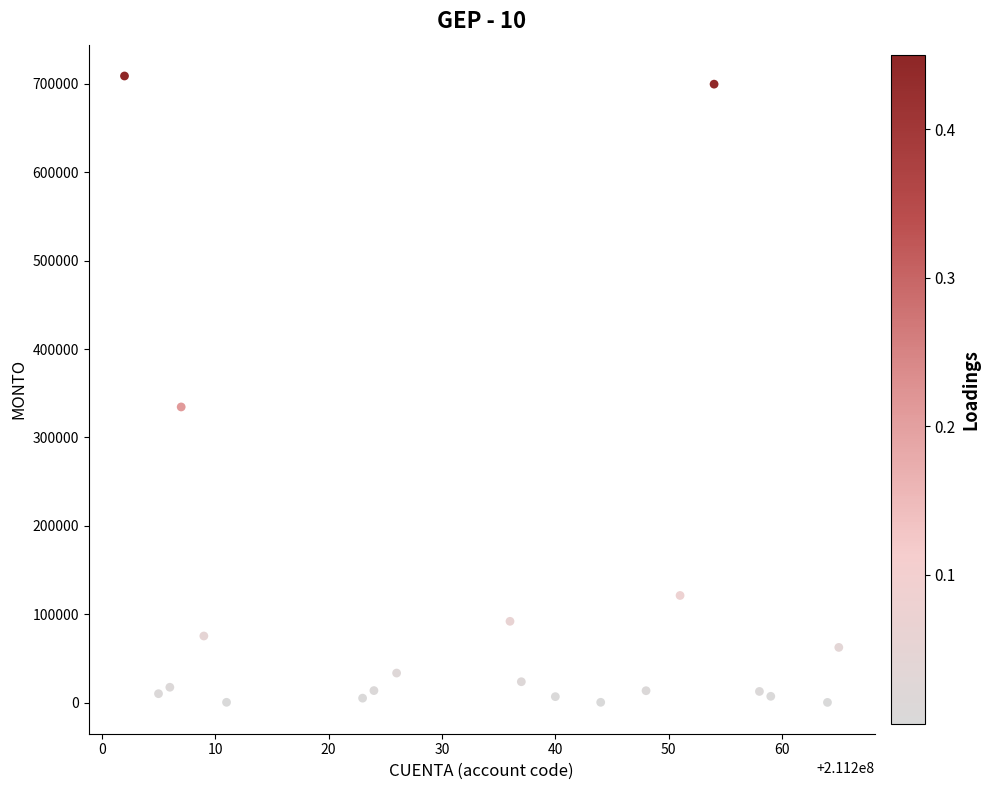

What is the range of Y values (max minus min)?

708526.5